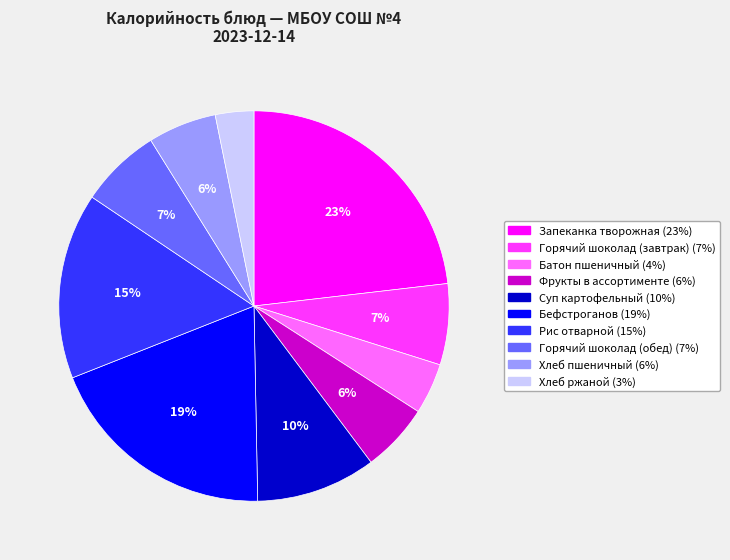

How many slices are in this pie chart?

10